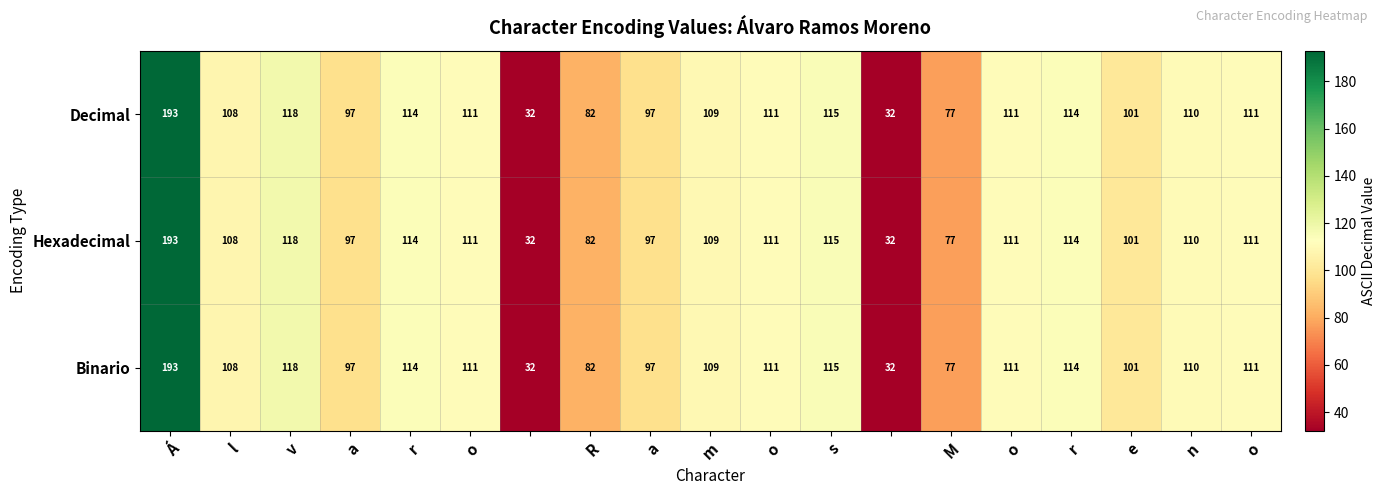

What is the minimum value shown in the chart?

32